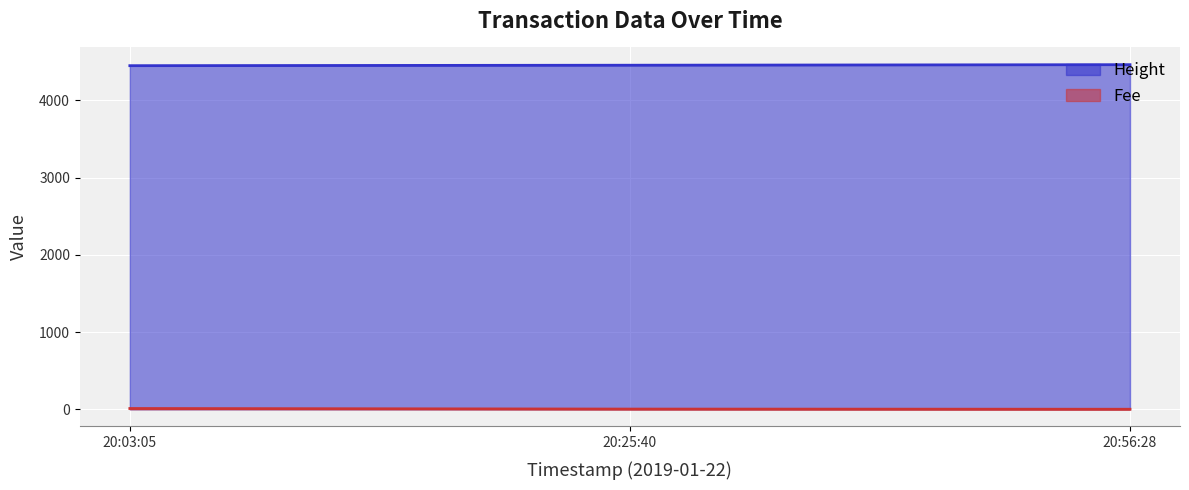

Rank the series by their maximum value, from highest to lowest.

Height, Fee